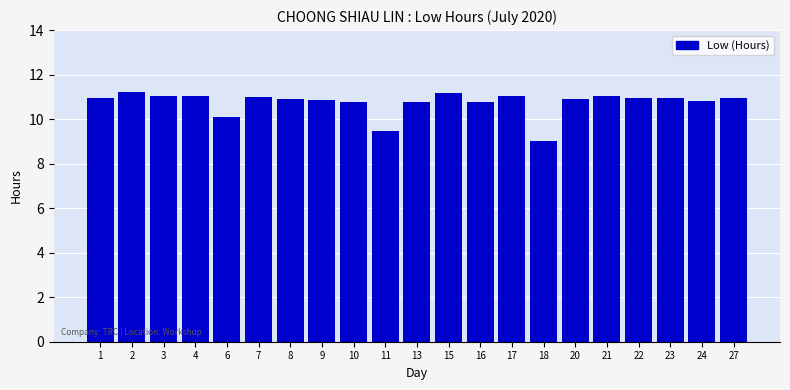

Are the bars grouped side by side (vs. stacked)?

No